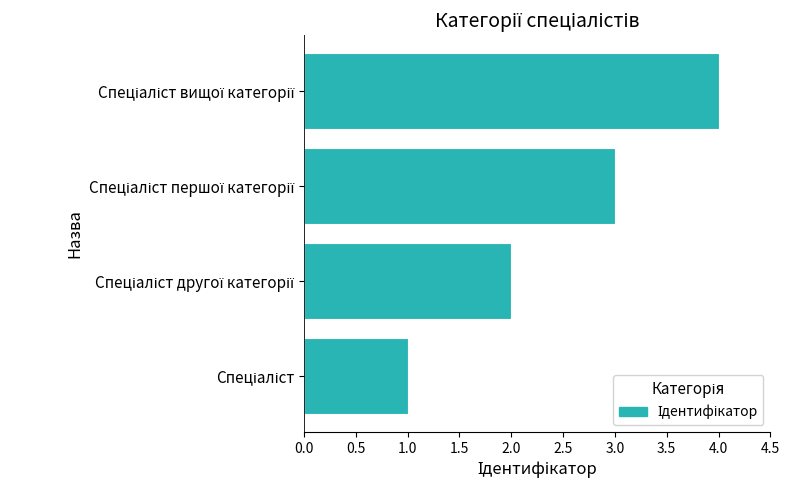

What is the sum of all values?

10